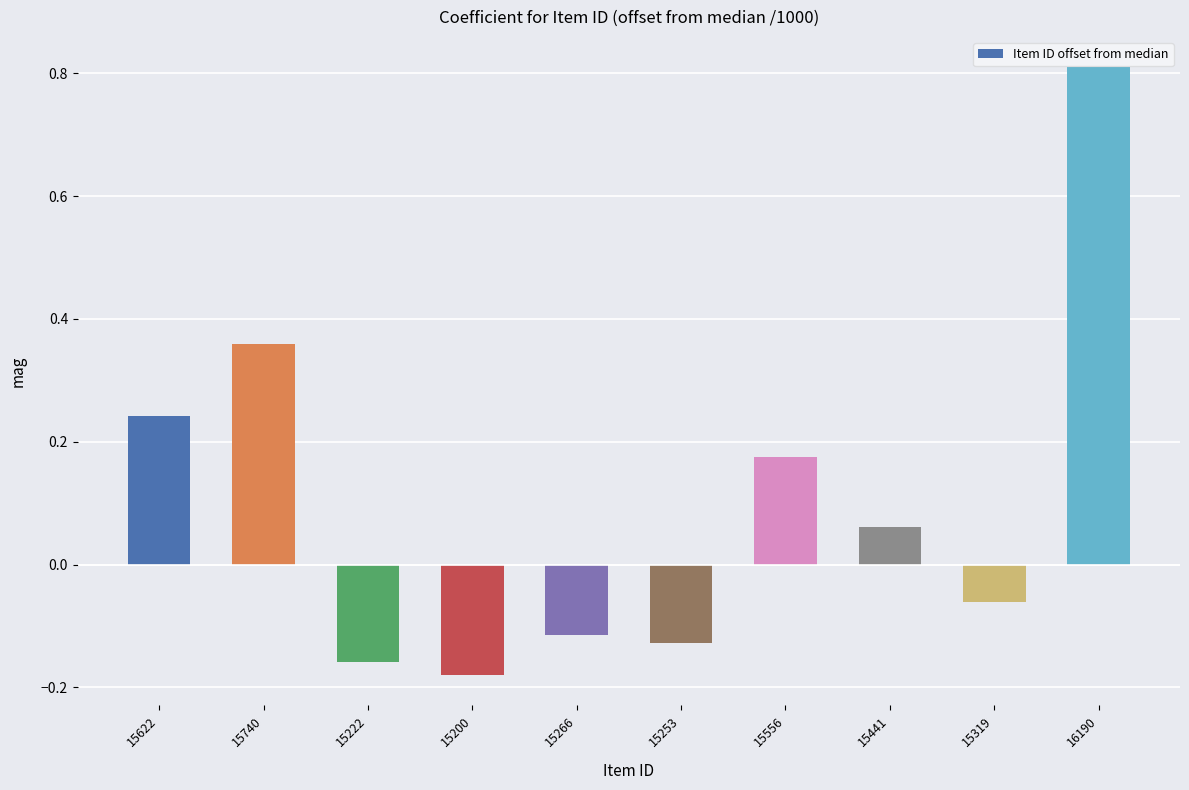

Which category has the lowest value across all series?

15200